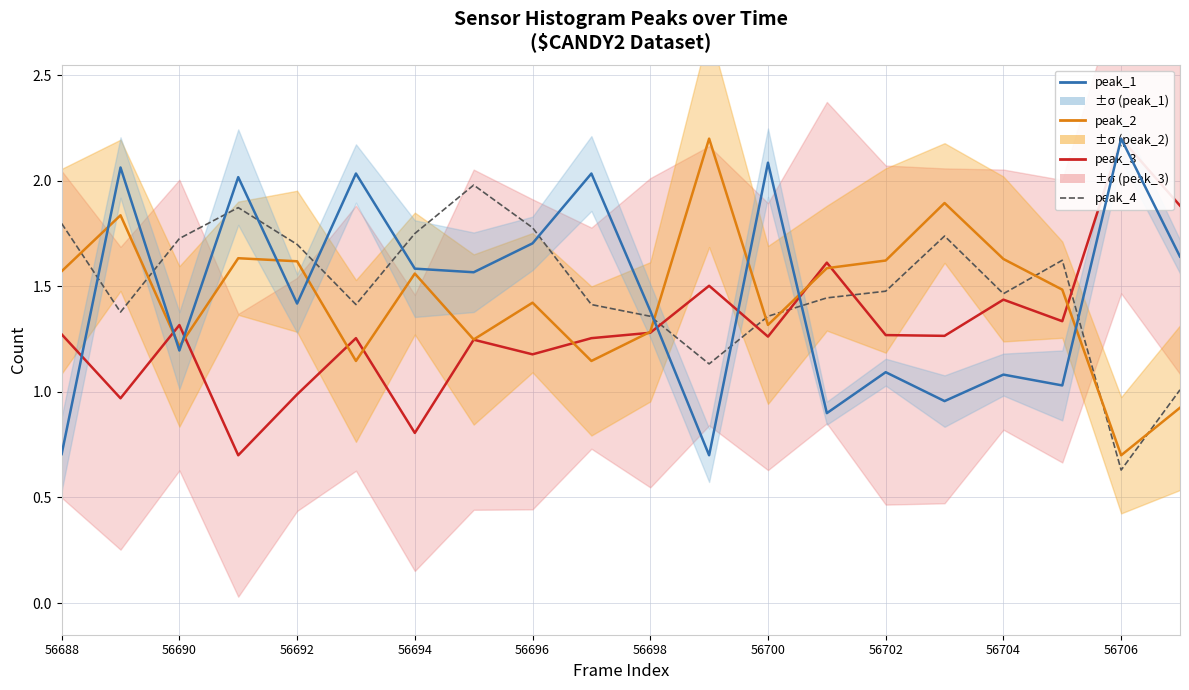

Reading left to right, transcribe all the data shown in this chart.

peak_3: 1.3	1.0	1.3	0.7	1.0	1.3	0.8	1.2	1.2	1.3	1.3	1.5	1.3	1.6	1.3	1.3	1.4	1.3	2.2	1.9
peak_2: 1.6	1.8	1.2	1.6	1.6	1.1	1.6	1.2	1.4	1.1	1.3	2.2	1.3	1.6	1.6	1.9	1.6	1.5	0.7	0.9
peak_1: 0.7	2.1	1.2	2.0	1.4	2.0	1.6	1.6	1.7	2.0	1.4	0.7	2.1	0.9	1.1	1.0	1.1	1.0	2.2	1.6
peak_4: 1.8	1.4	1.7	1.9	1.7	1.4	1.8	2.0	1.8	1.4	1.4	1.1	1.4	1.4	1.5	1.7	1.5	1.6	0.6	1.0